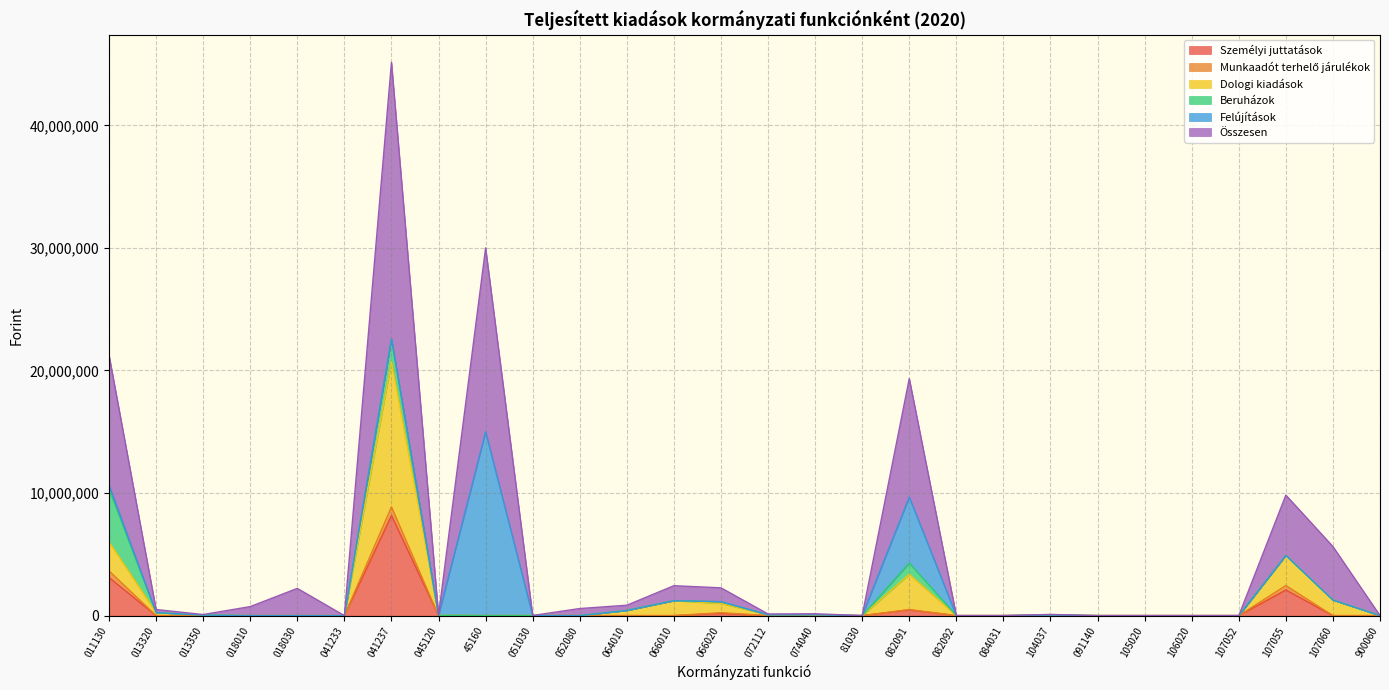

What is the average value of the Dologi kiadások series?

1408901